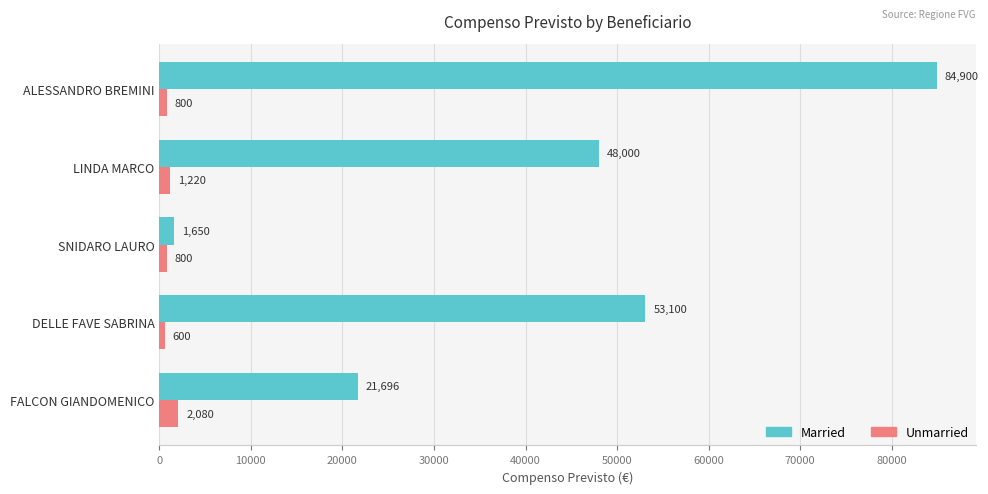

At which label does Unmarried reach its minimum?

DELLE FAVE SABRINA